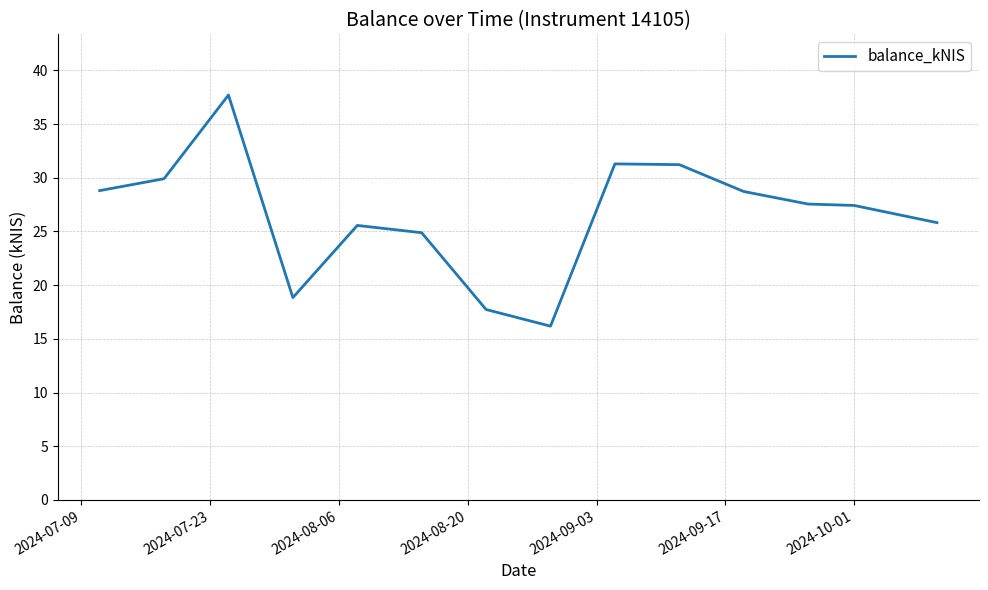

What is the greatest value displayed?

37.7